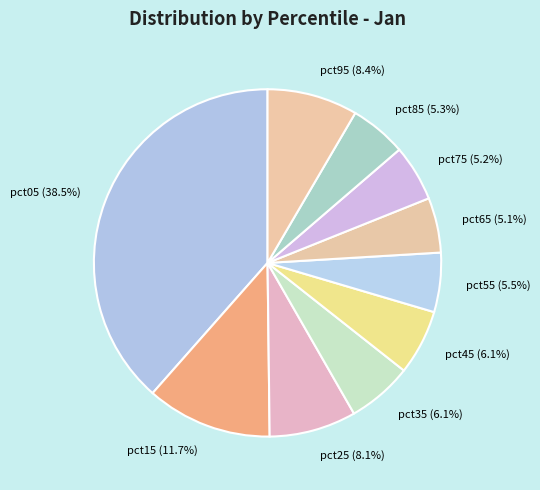

Does pct45 account for over 50% of the chart?

No